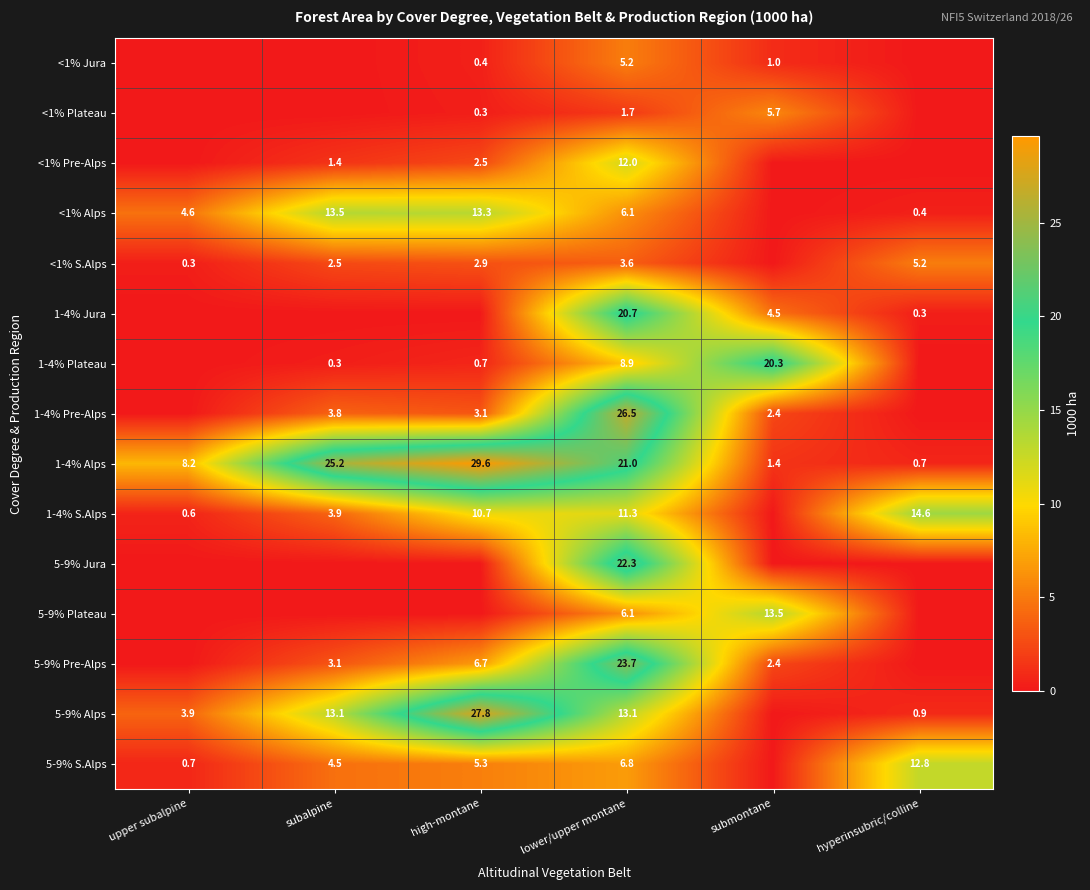

True or false: 5-9% Plateau has a value of 1.3 at lower/upper montane.

False